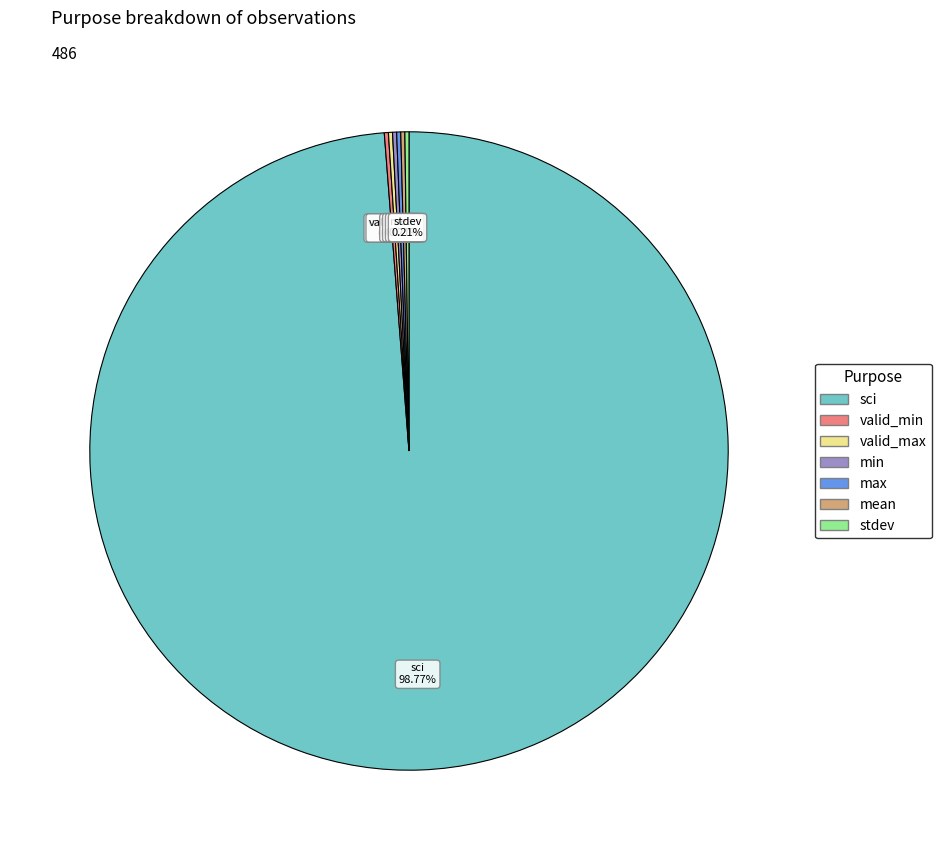

Is there any slice that represents more than half of the pie?

Yes